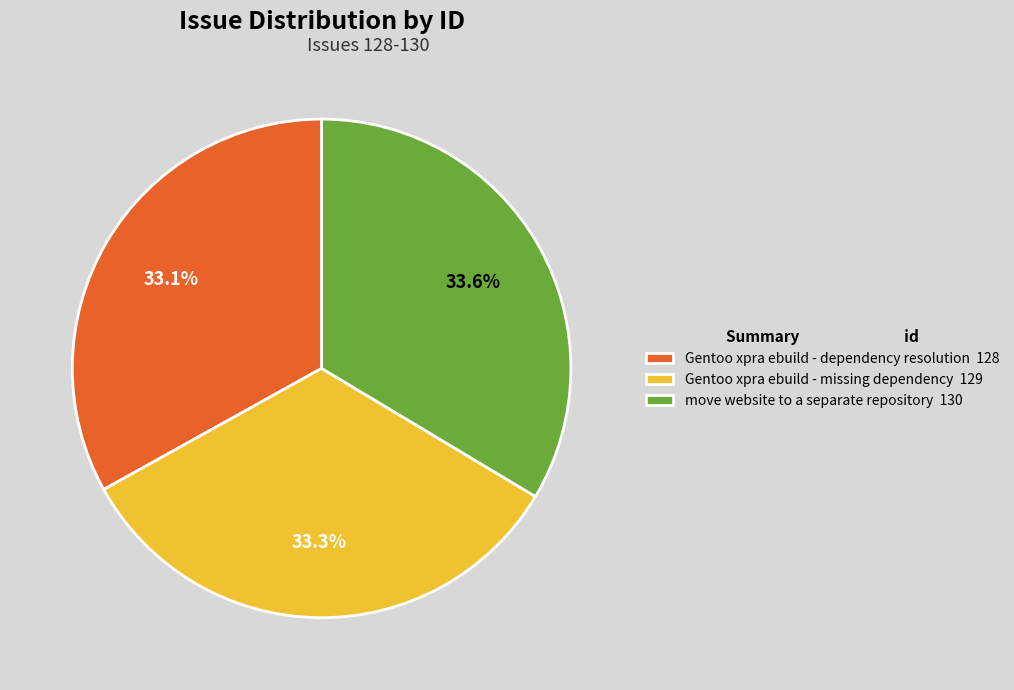

To the nearest percent, what is the average slice percentage?

33%